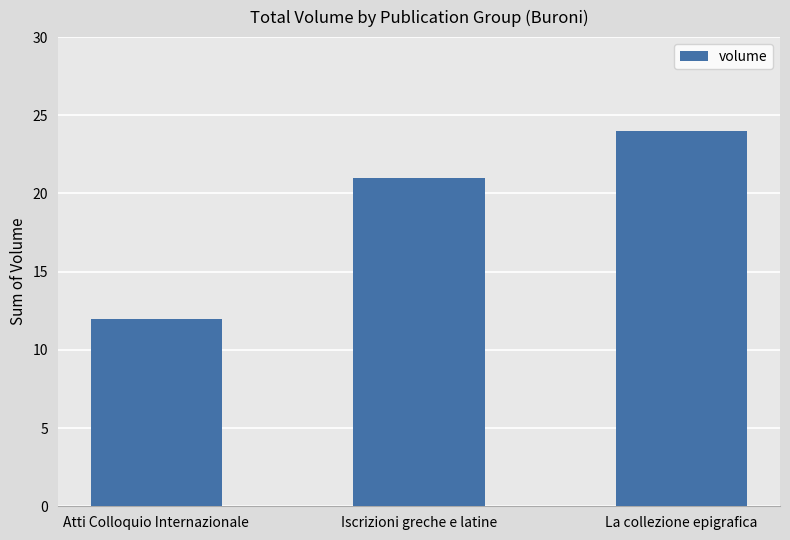

What is the label of the 1st bar from the left?

Atti Colloquio Internazionale